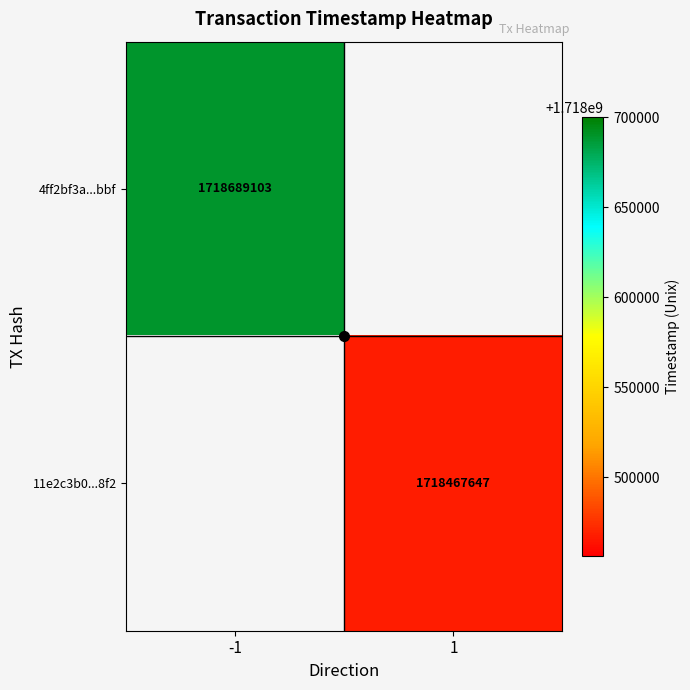

True or false: 4ff2bf3a...bbf has a value of 2643920324 at -1.

False